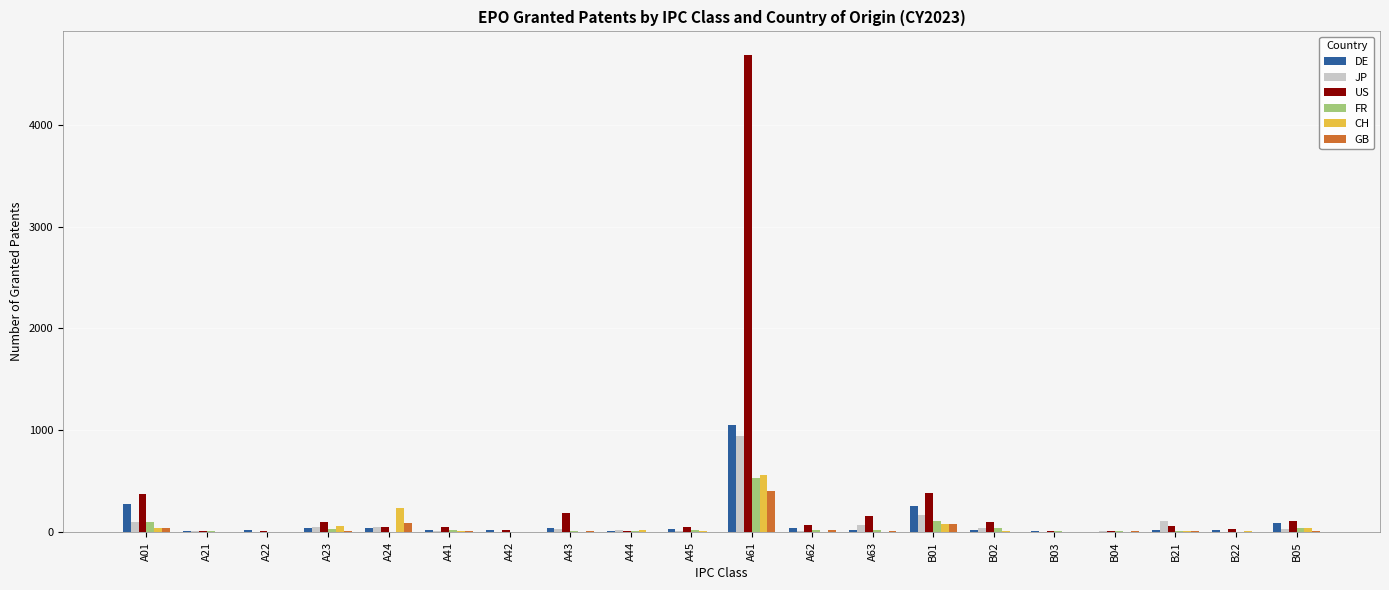

What is the maximum value for DE?

1055